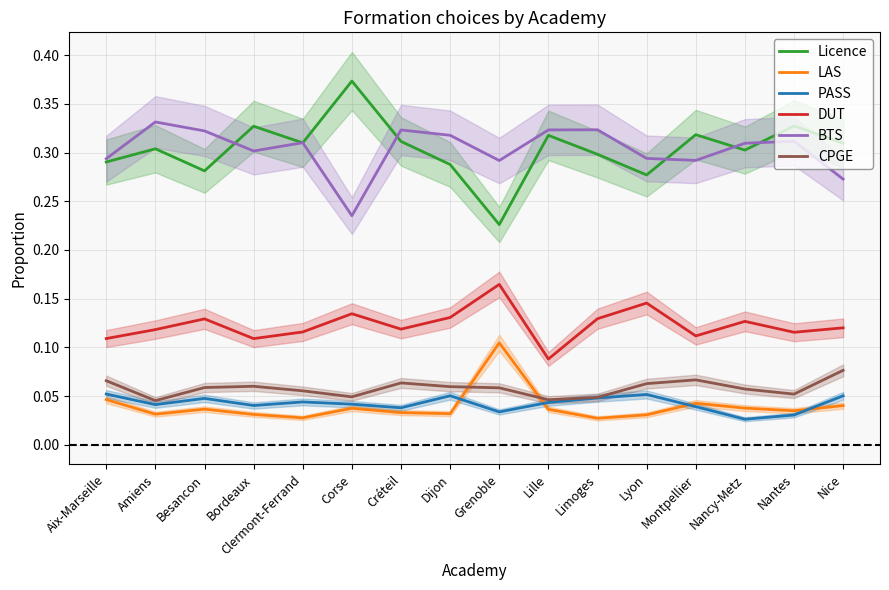

Which series changed the most between Amiens and Lille?

DUT